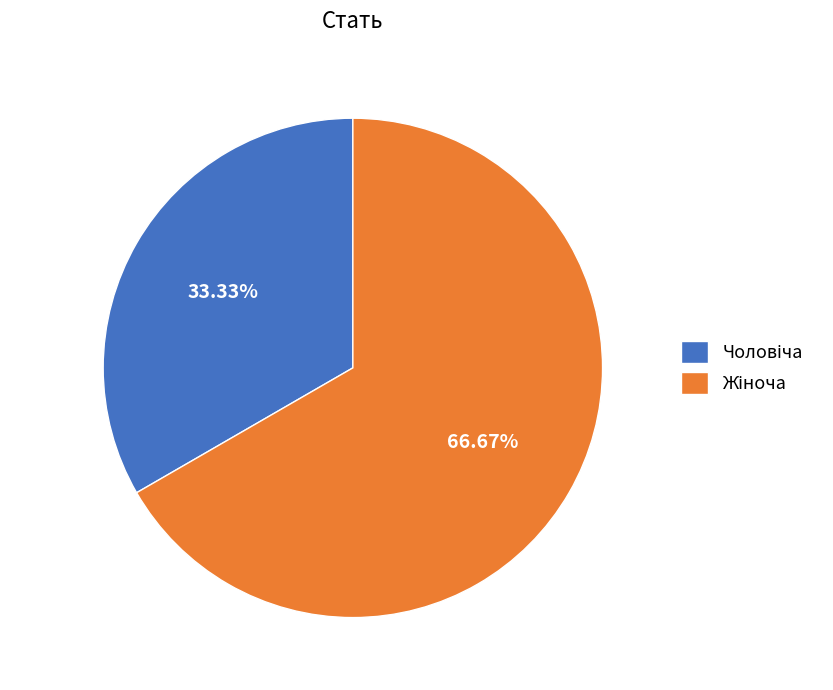

Does any single category account for the majority?

Yes